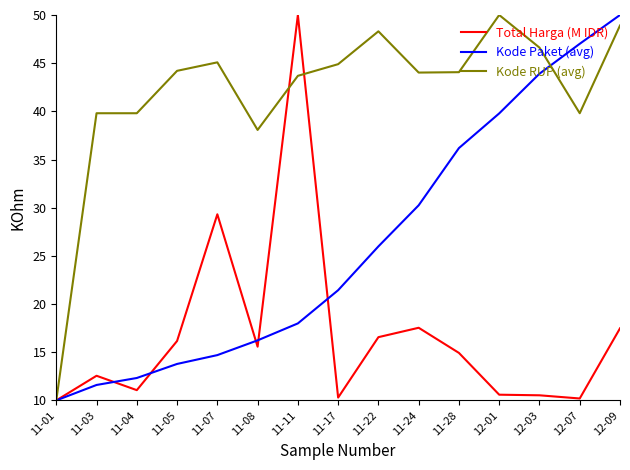

Which category has the highest value in the Kode RUP (avg) series?

12-01